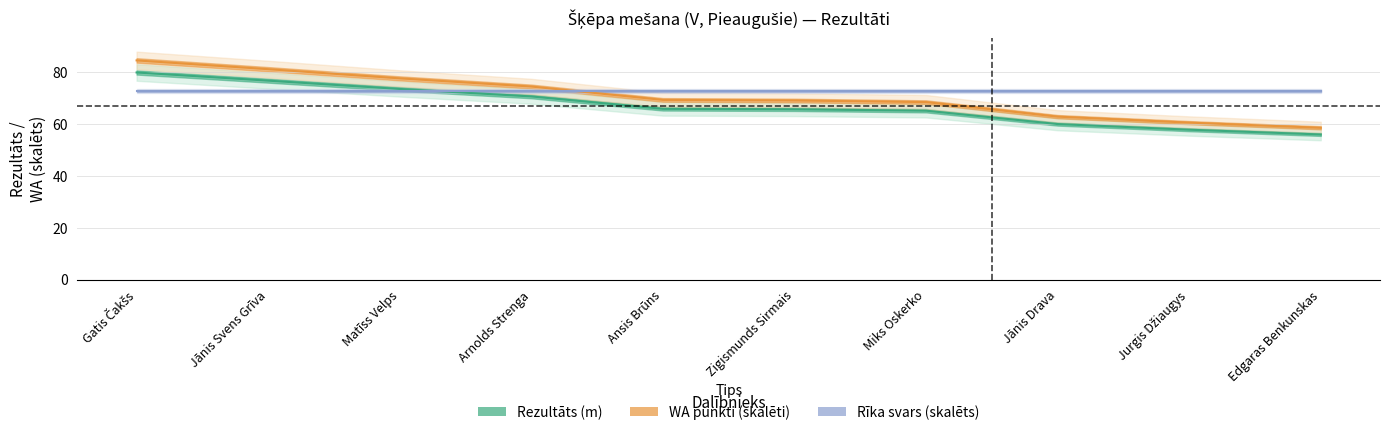

List the series in order of their peak value, highest first.

WA punkti (skalēti), Rezultāts (m), Rīka svars (skalēts)